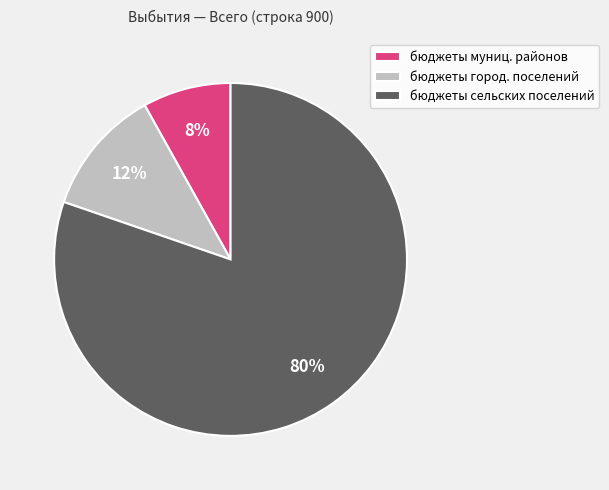

What is the largest slice in the pie chart?

бюджеты сельских поселений